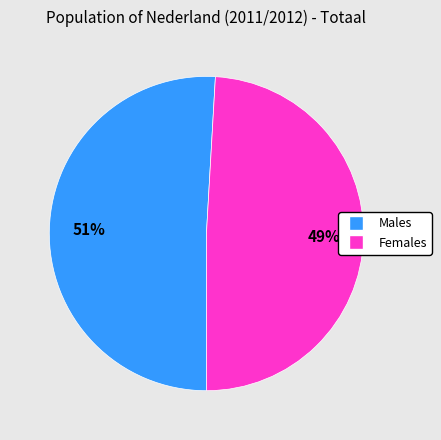

Is there a majority slice in this chart?

Yes